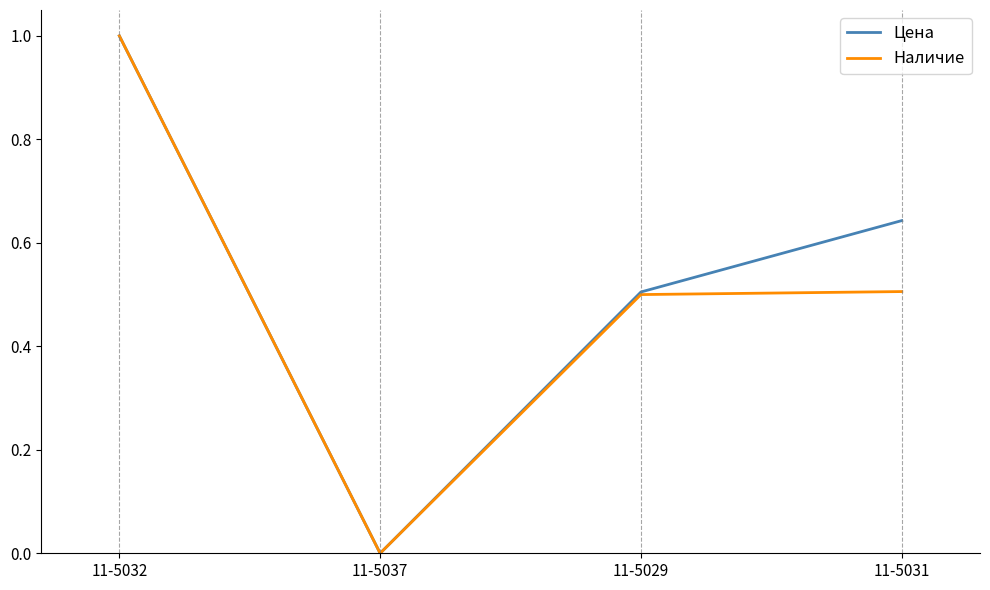

What position from the right is 11-5037?

3